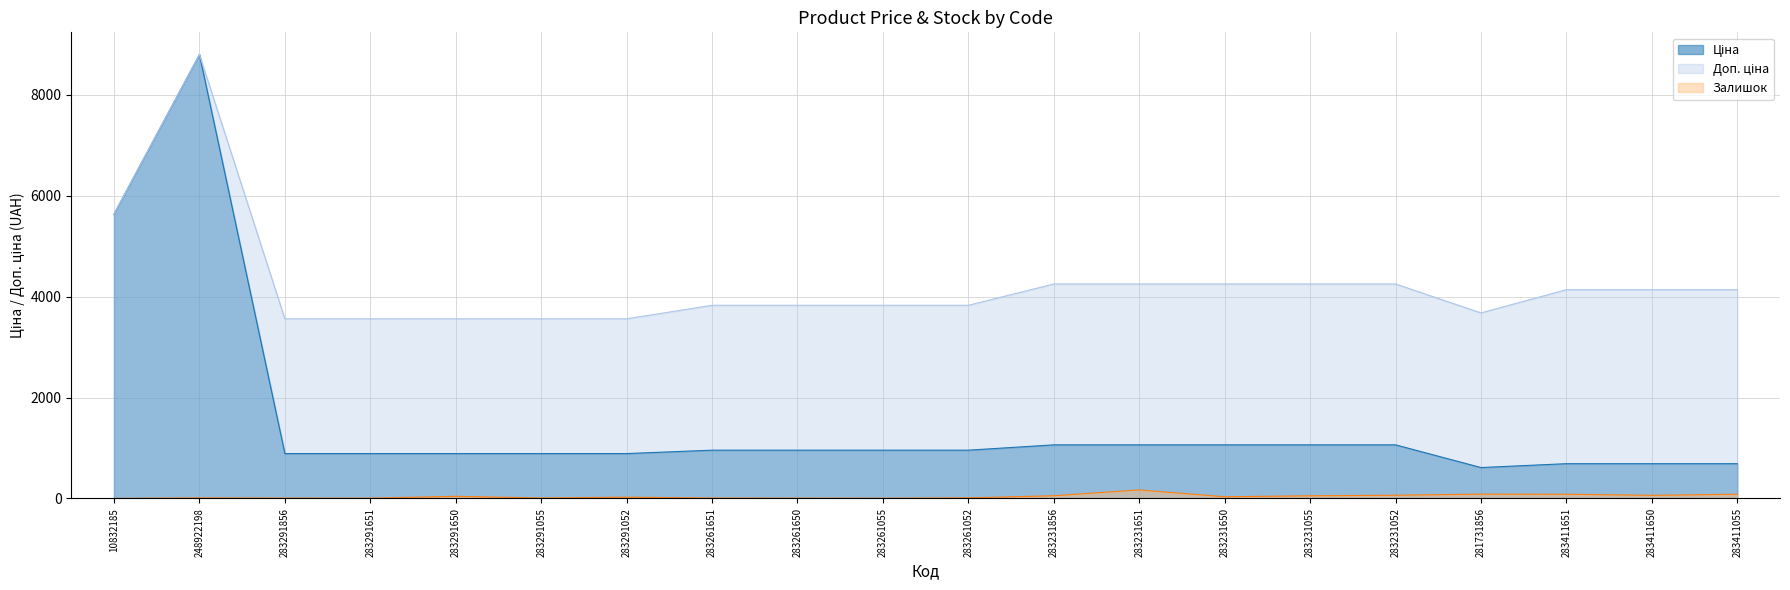

Reading left to right, what are all the values shown in this chart?

Ціна: 5636.0	8797.6	889.9	889.9	889.9	889.9	889.9	957.1	957.1	957.1	957.1	1062.6	1062.6	1062.6	1062.6	1062.6	612.9	689.6	689.6	689.6
Доп. ціна: 5636.0	8797.6	3559.7	3559.7	3559.7	3559.7	3559.7	3828.4	3828.4	3828.4	3828.4	4250.5	4250.5	4250.5	4250.5	4250.5	3677.2	4137.8	4137.8	4137.8
Залишок: 1.0	11.0	7.0	6.0	43.0	9.0	26.0	8.0	6.0	4.0	12.0	54.0	169.0	34.0	53.0	64.0	86.0	84.0	62.0	84.0